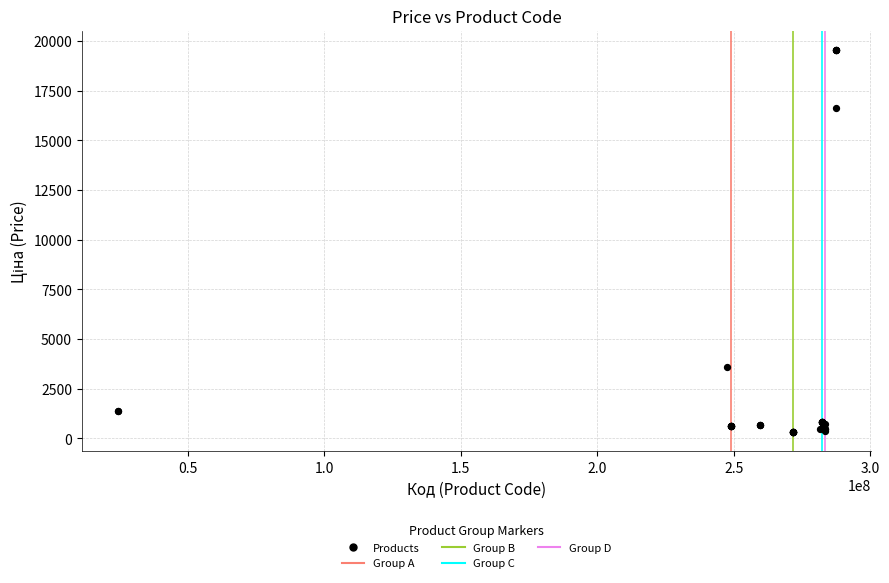

What Y value in the scatter plot is closest to 9934?

3573.6